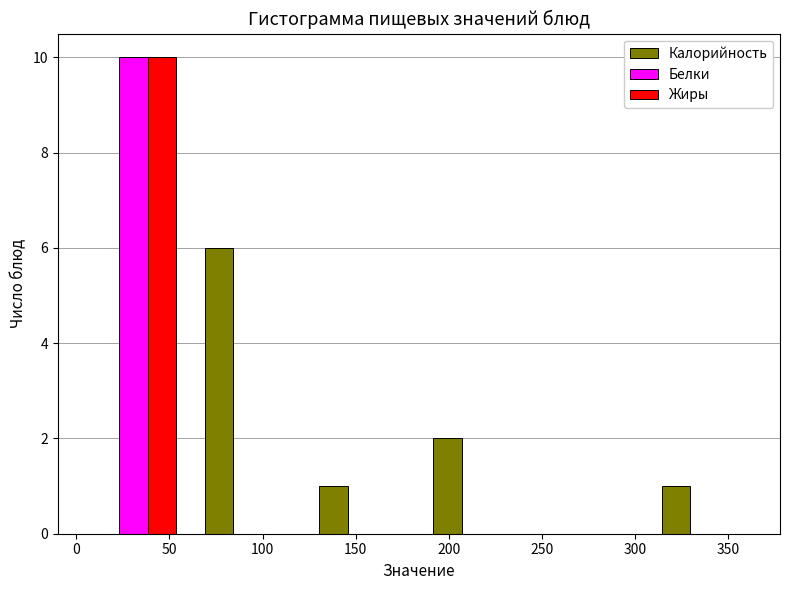

In the Белки series, which range on the x-axis has the tallest bar?

0 to 60